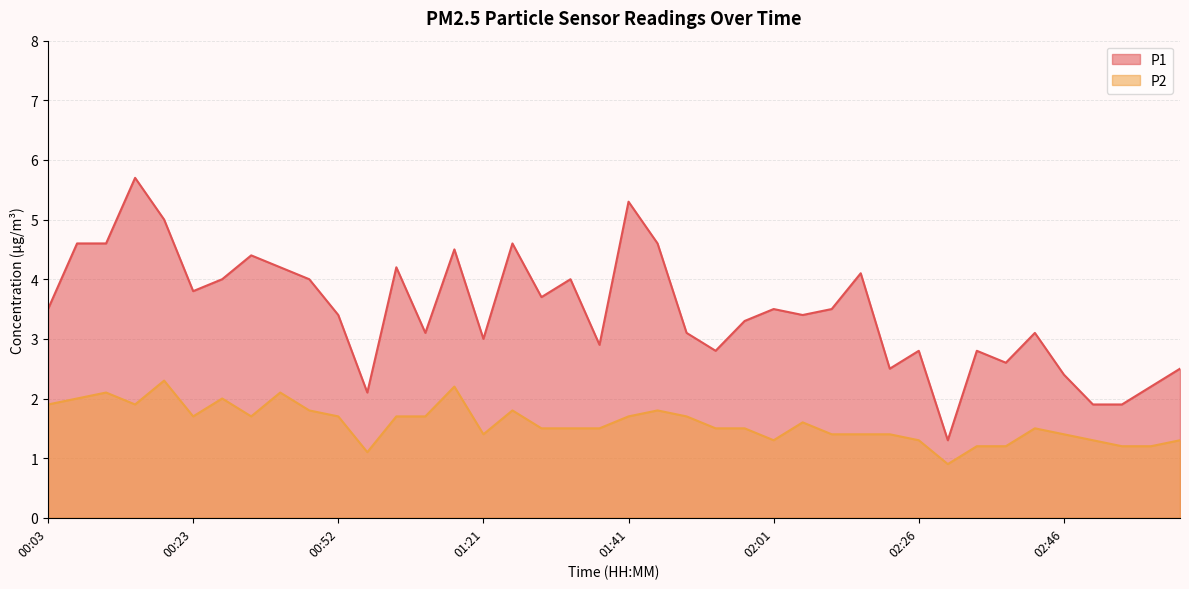

The value of P2 at 01:21 is 1.4. True or false?

True